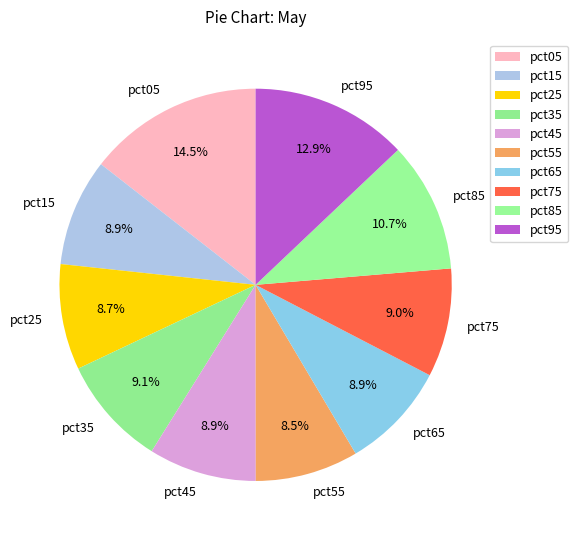

What portion of the pie excludes pct05?

85.5%